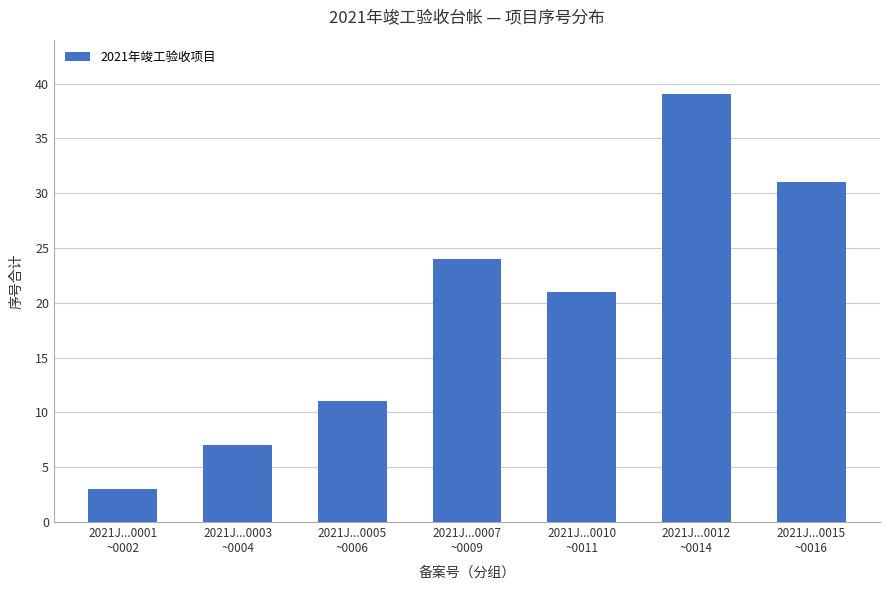

What is the smallest value displayed?

3